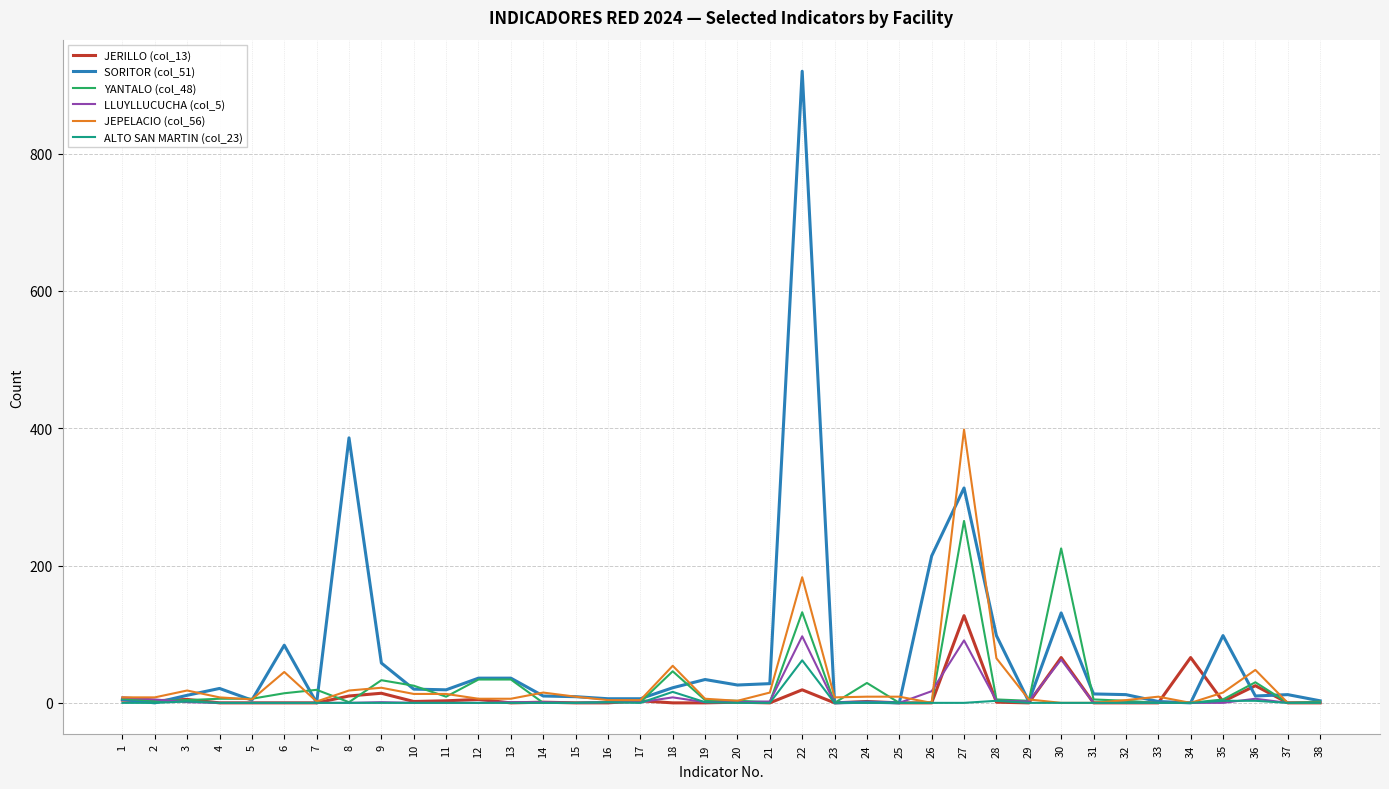

Where is ALTO SAN MARTIN (col_23) nearest to the value 31?

18